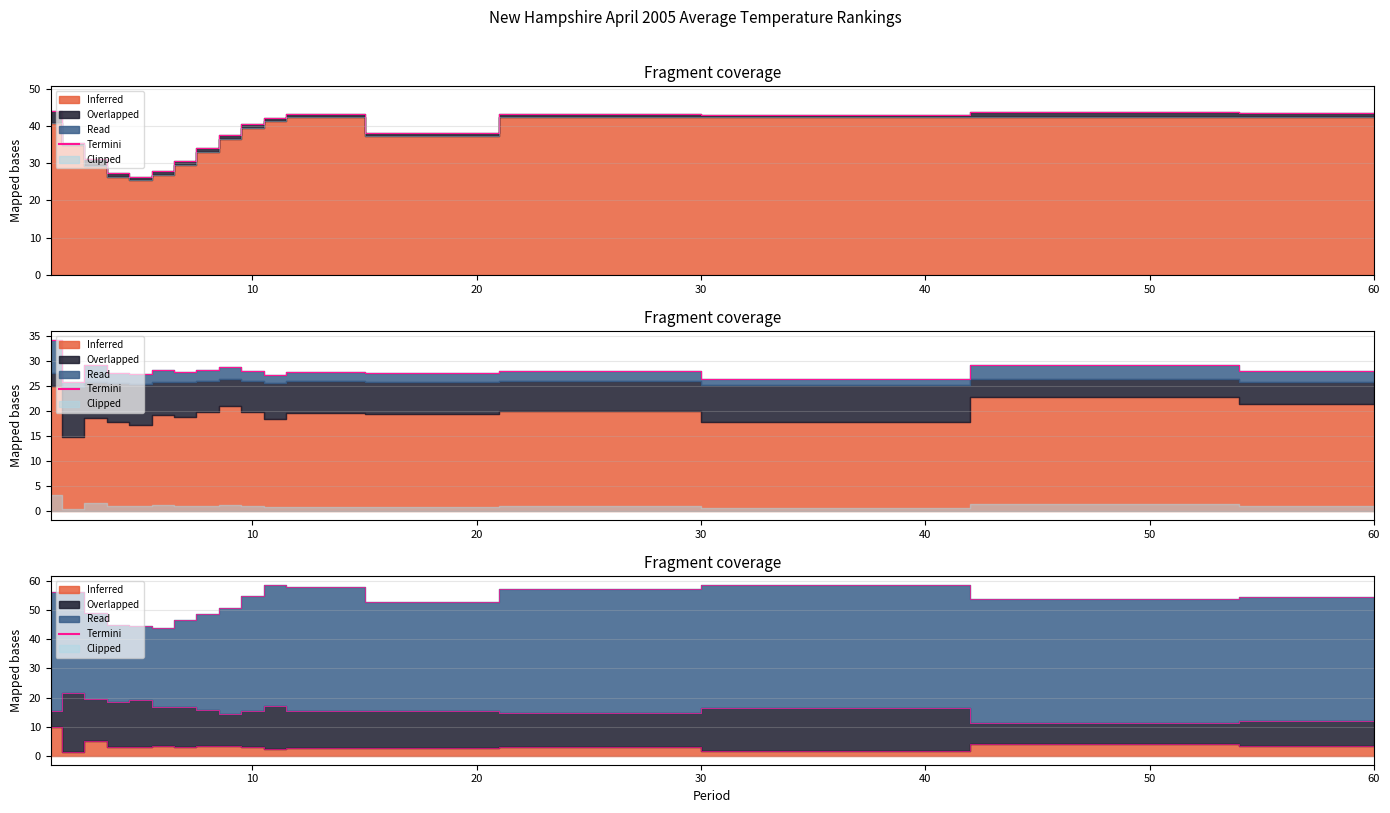

At how many categories does at least one series exceed 25?

17